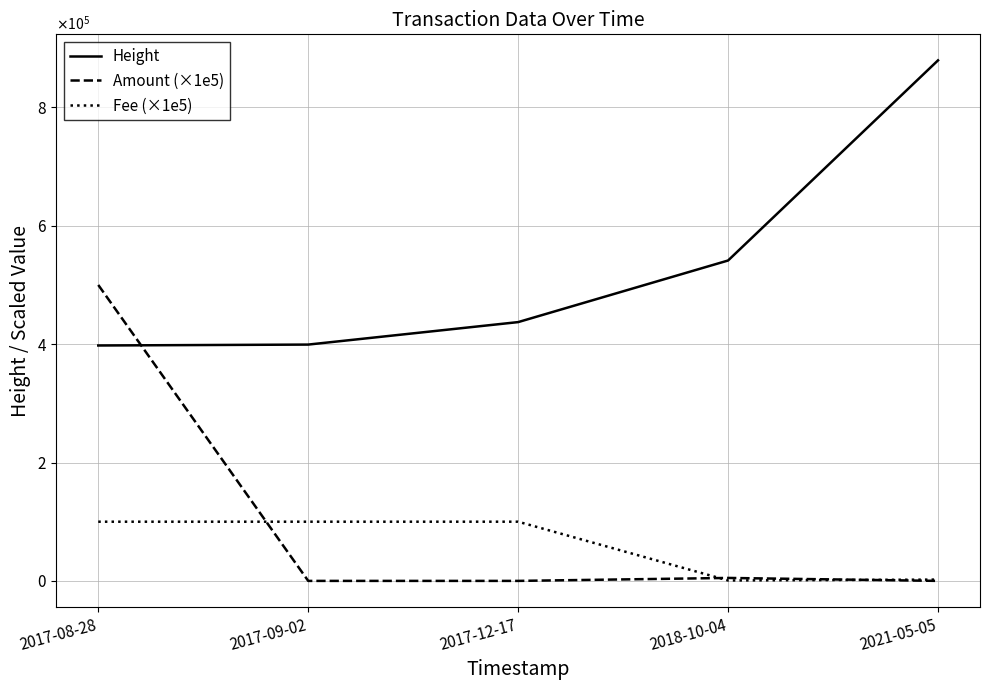

What are all the series names shown in the legend?

Height, Amount (×1e5), Fee (×1e5)